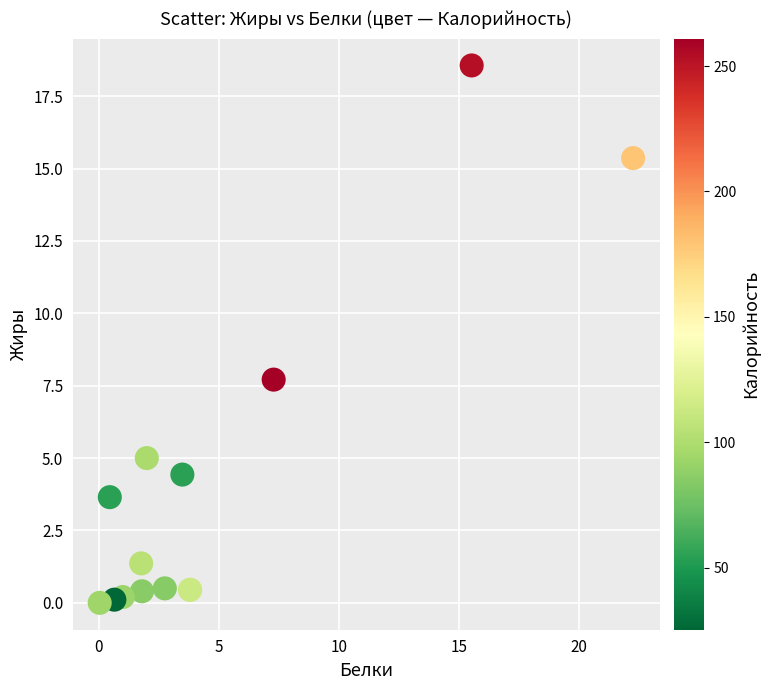

What Y value in the scatter plot is closest to 9?

7.7